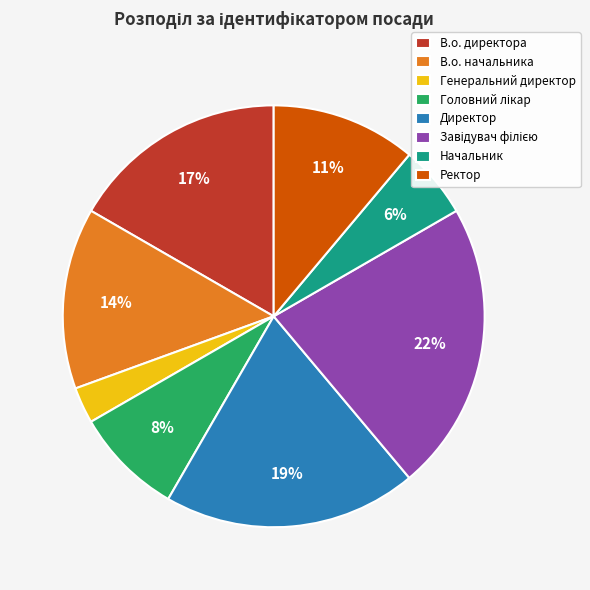

How many slices are in this pie chart?

8